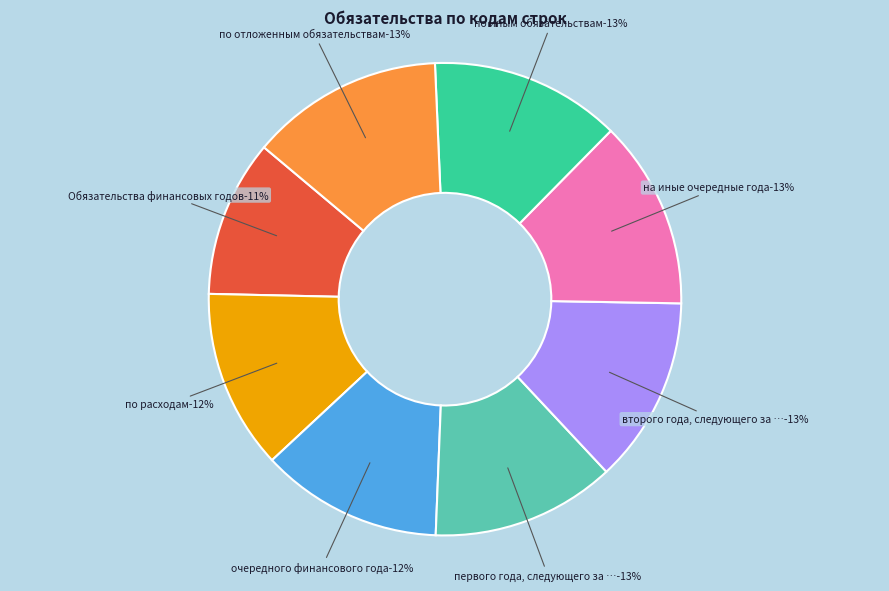

What portion of the pie excludes первого года, следующего за очередным (820)?

87.4%